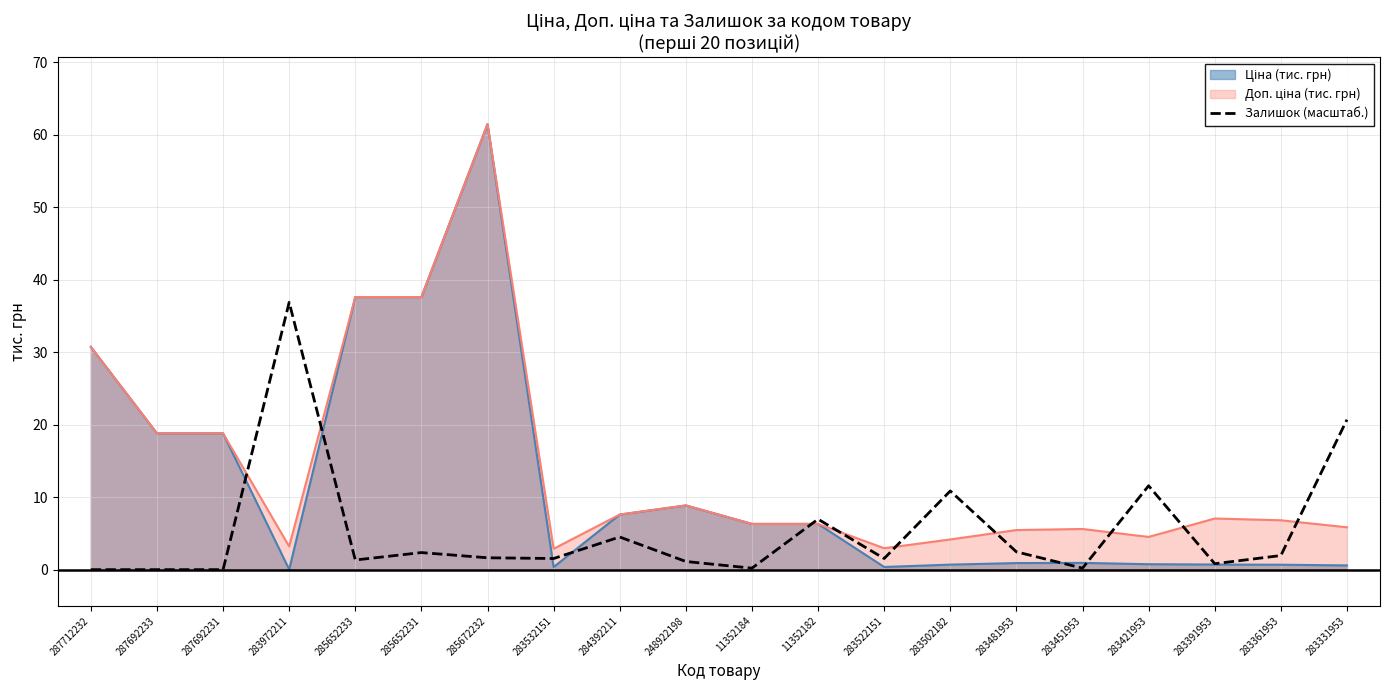

Reading right to left, transcribe all the data shown in this chart.

20.7	1.9	0.8	11.6	0.2	2.5	10.9	1.5	7.0	0.2	1.1	4.5	1.5	1.6	2.4	1.3	36.9	0.0	0.0	0.0